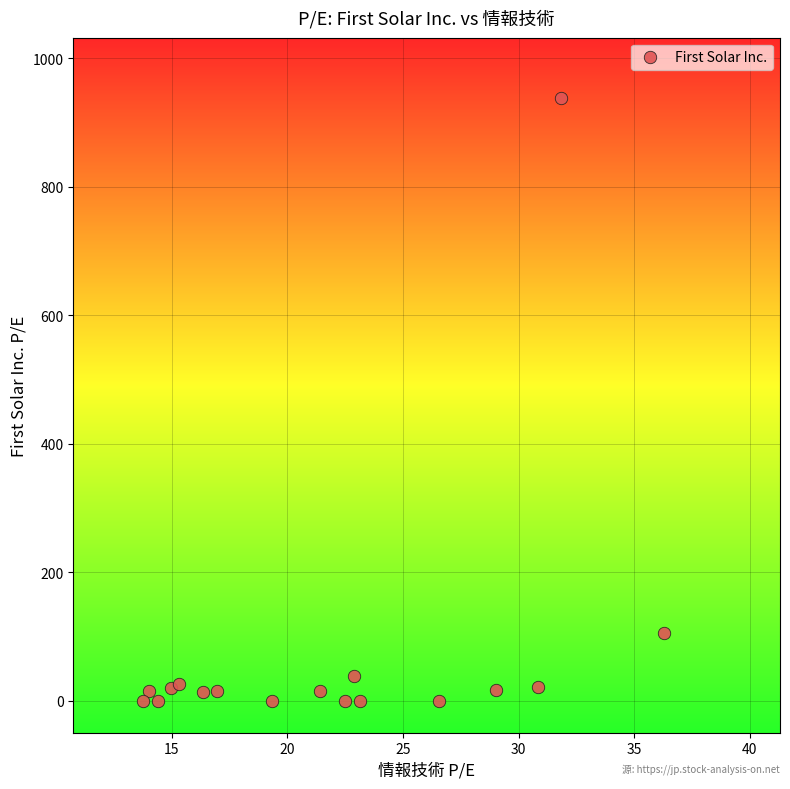

What is the range of Y values (max minus min)?

938.1